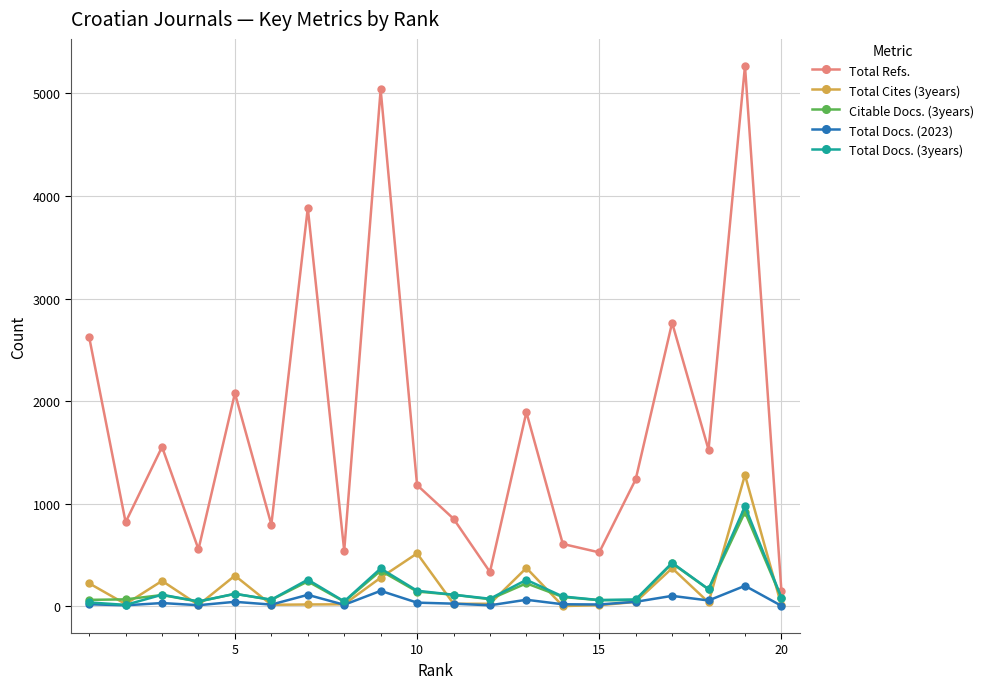

What is the minimum value shown in the chart?

4